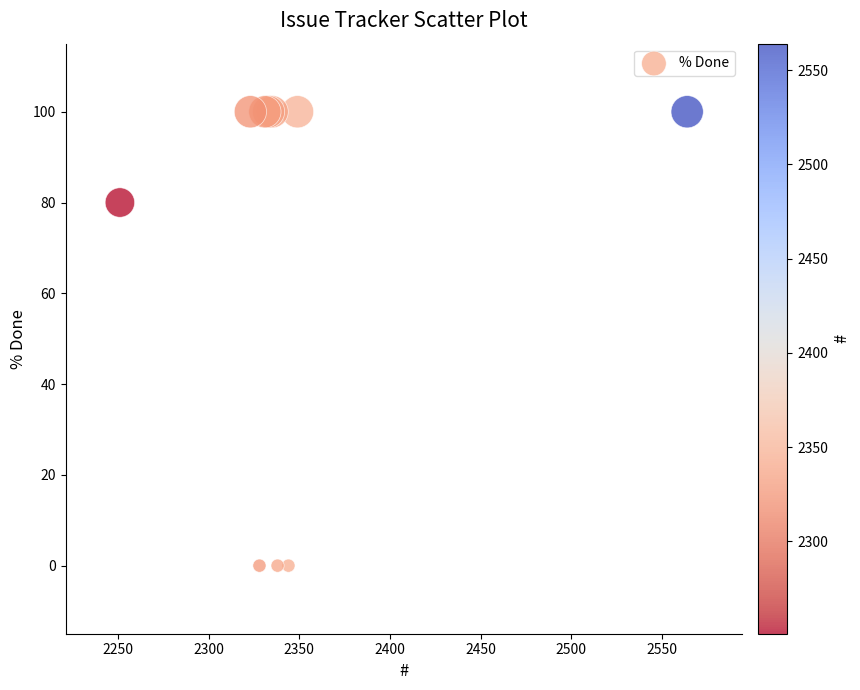

What Y value in the scatter plot is closest to 50?

80